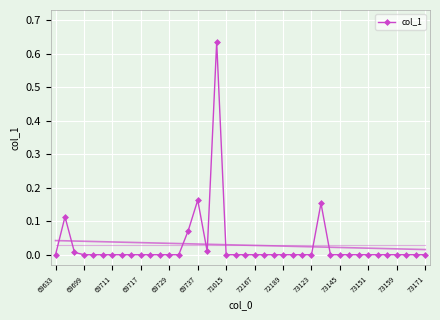

The value at 29 is 0.3. True or false?

False